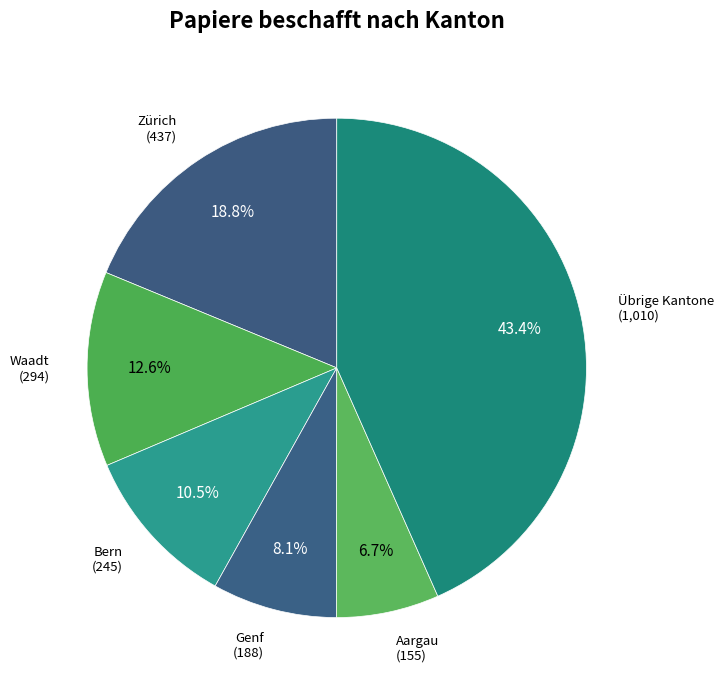

Does any single category account for the majority?

No